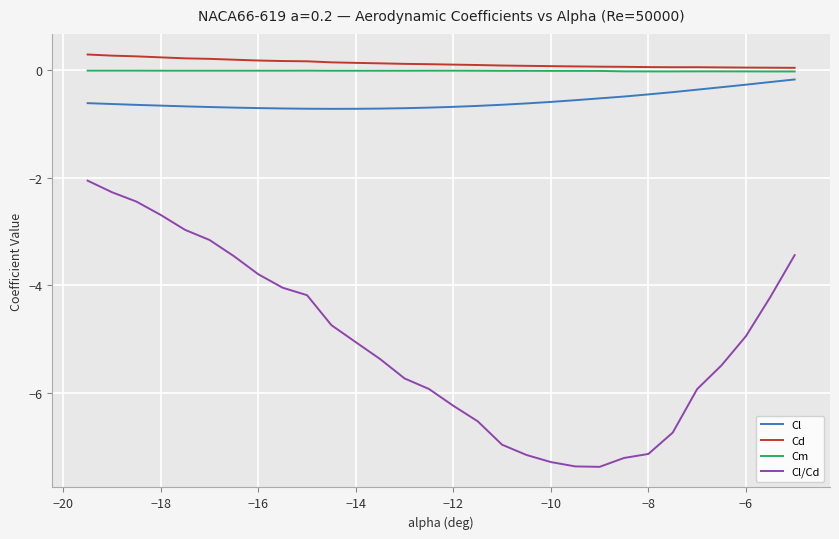

Is this an area chart (filled region under the line)?

No